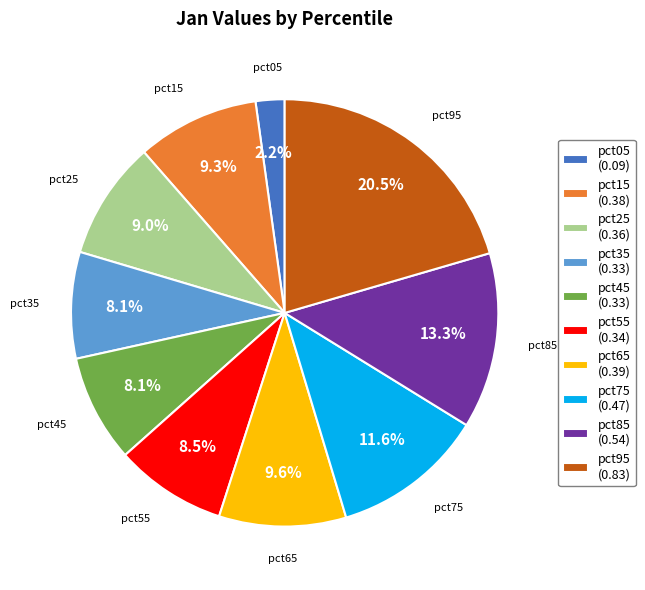

To the nearest percent, what portion does pct85 represent?

13%